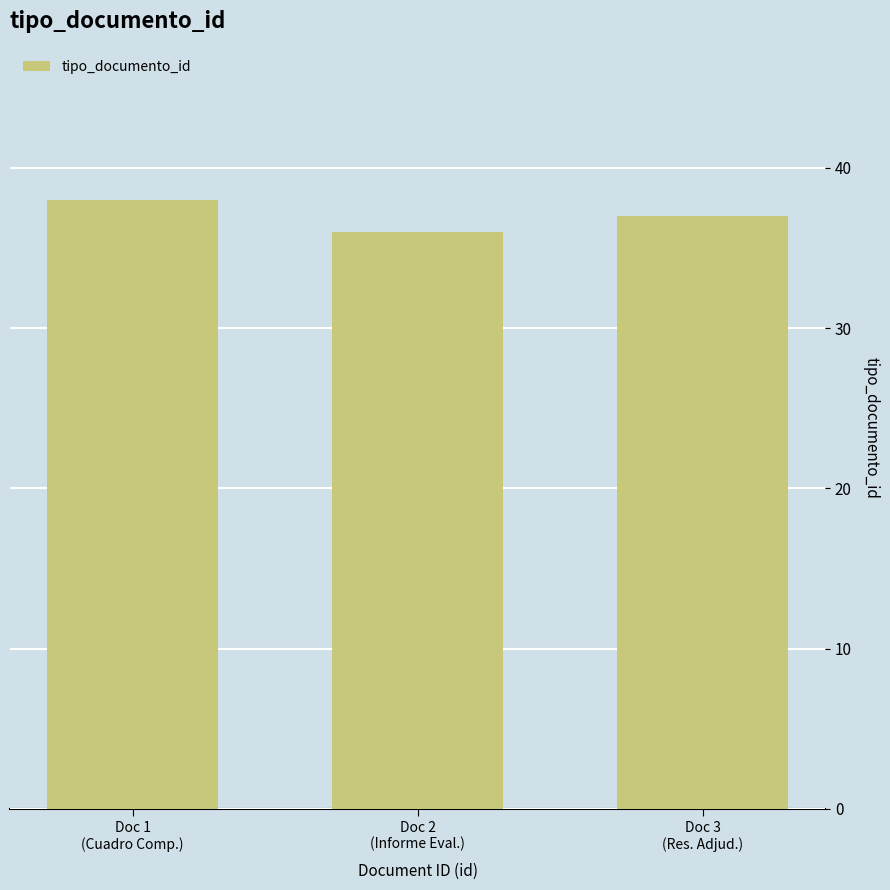

What is the difference between the values at Doc 2
(Informe Eval.) and Doc 3
(Res. Adjud.)?

1